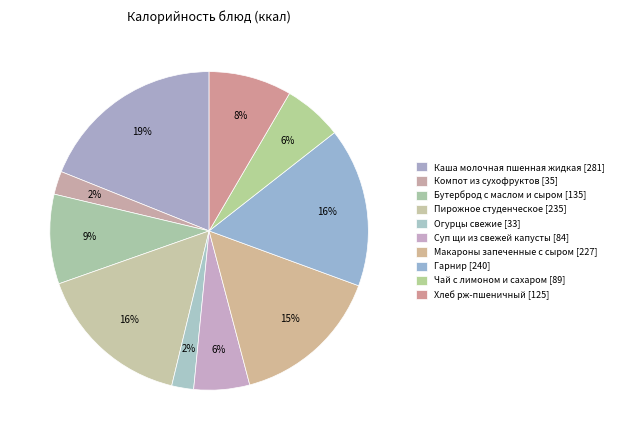

Does Хлеб рж-пшеничный account for over 50% of the chart?

No